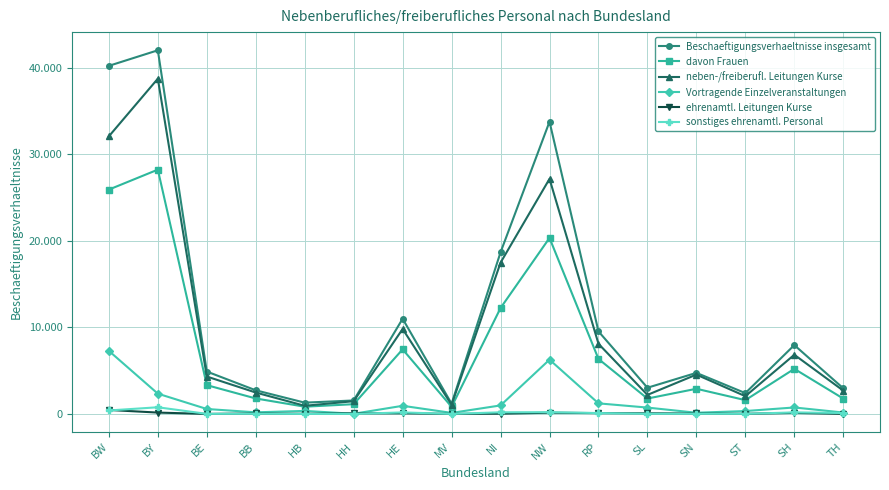

Which series has the largest total across all categories?

Beschaeftigungsverhaeltnisse insgesamt